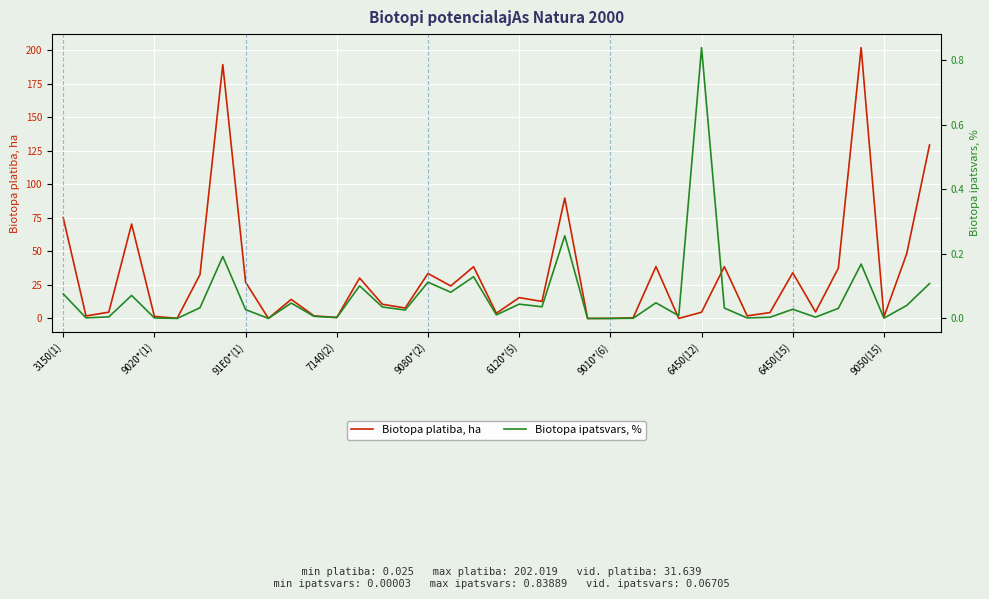

What is the sum of all Biotopa platiba, ha values?

1233.9